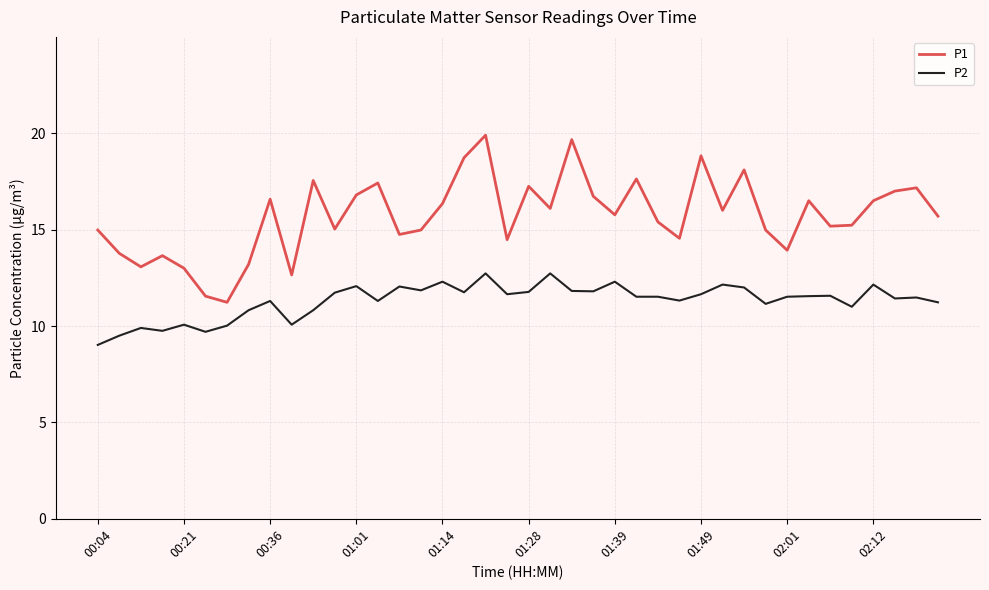

True or false: P1 and P2 intersect in this chart.

False